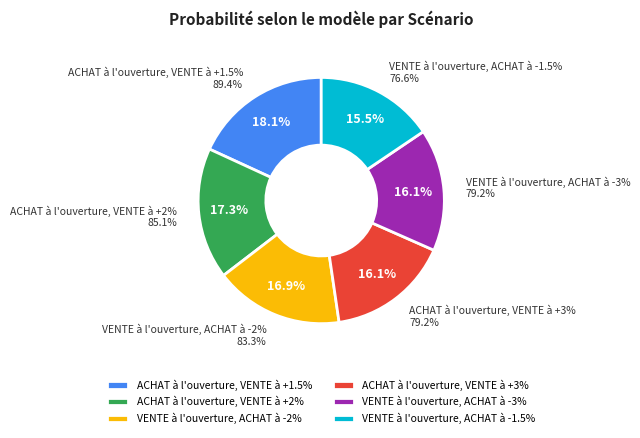

How many slices are in this pie chart?

6